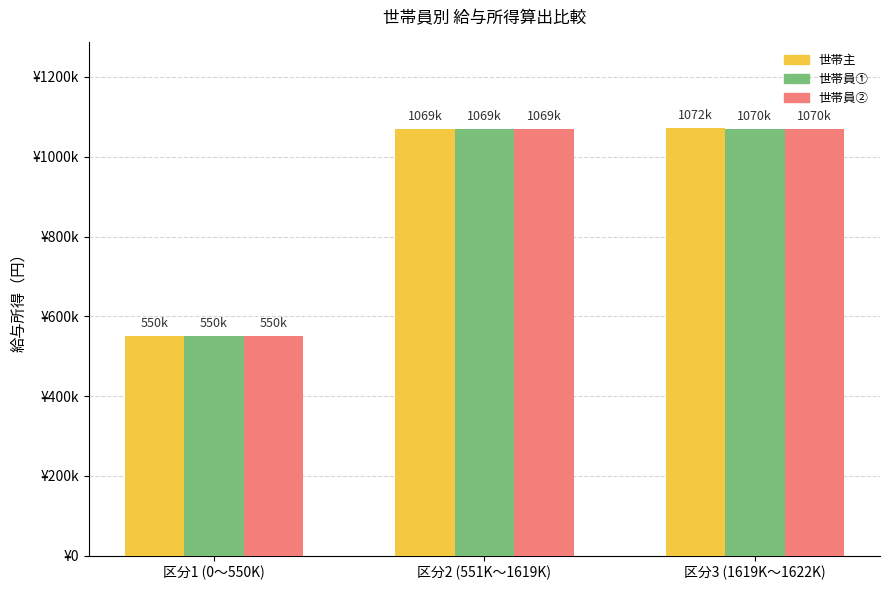

What are all the series names shown in the legend?

世帯主, 世帯員①, 世帯員②